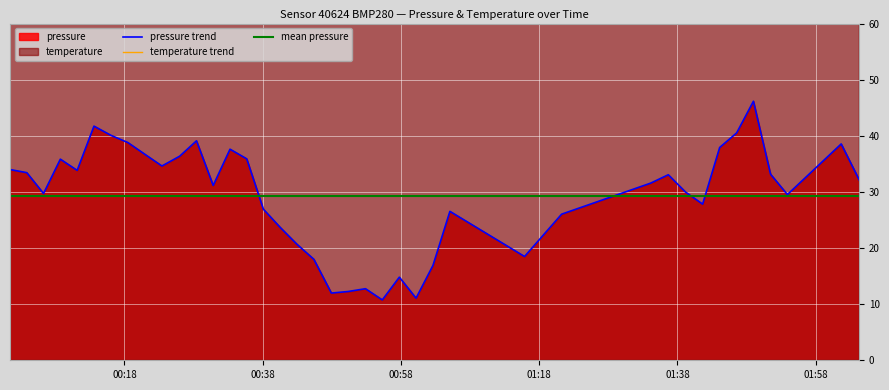

Is the value of temperature at 34 greater than the value of pressure at 37?

Yes